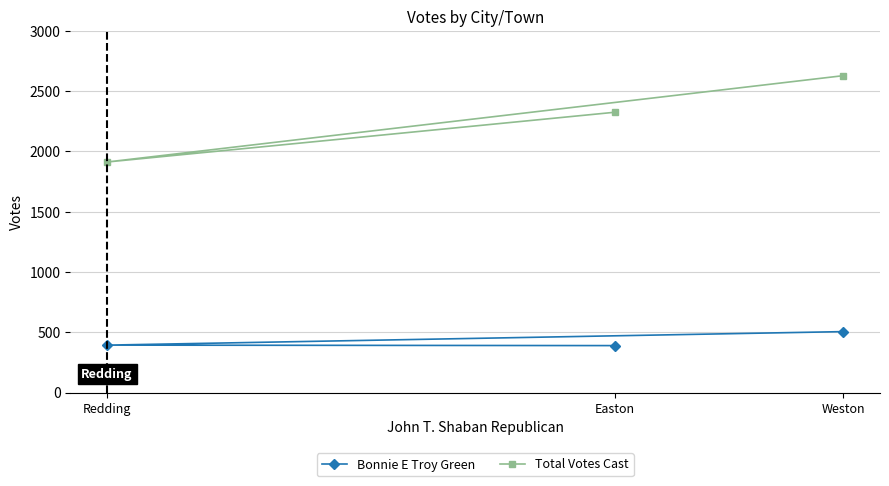

Is the value of Total Votes Cast at Redding greater than the value of Bonnie E Troy Green at Weston?

Yes